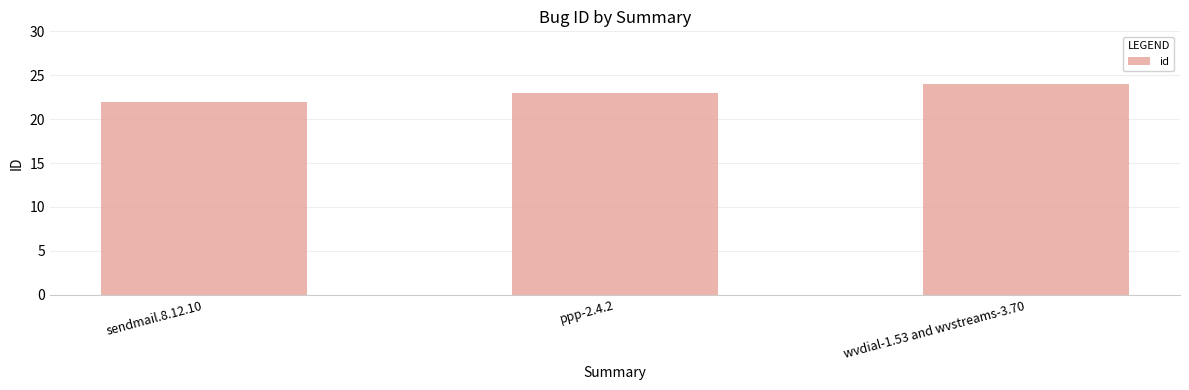

What is the label of the 3rd bar from the right?

sendmail.8.12.10